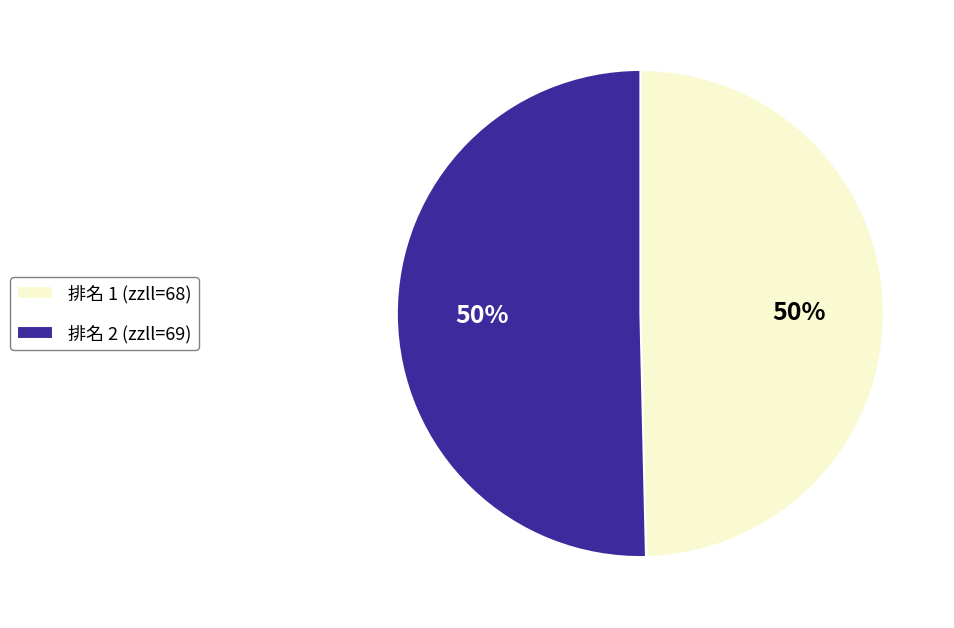

To the nearest percent, what is the combined percentage of 排名 1 and 排名 2?

100%